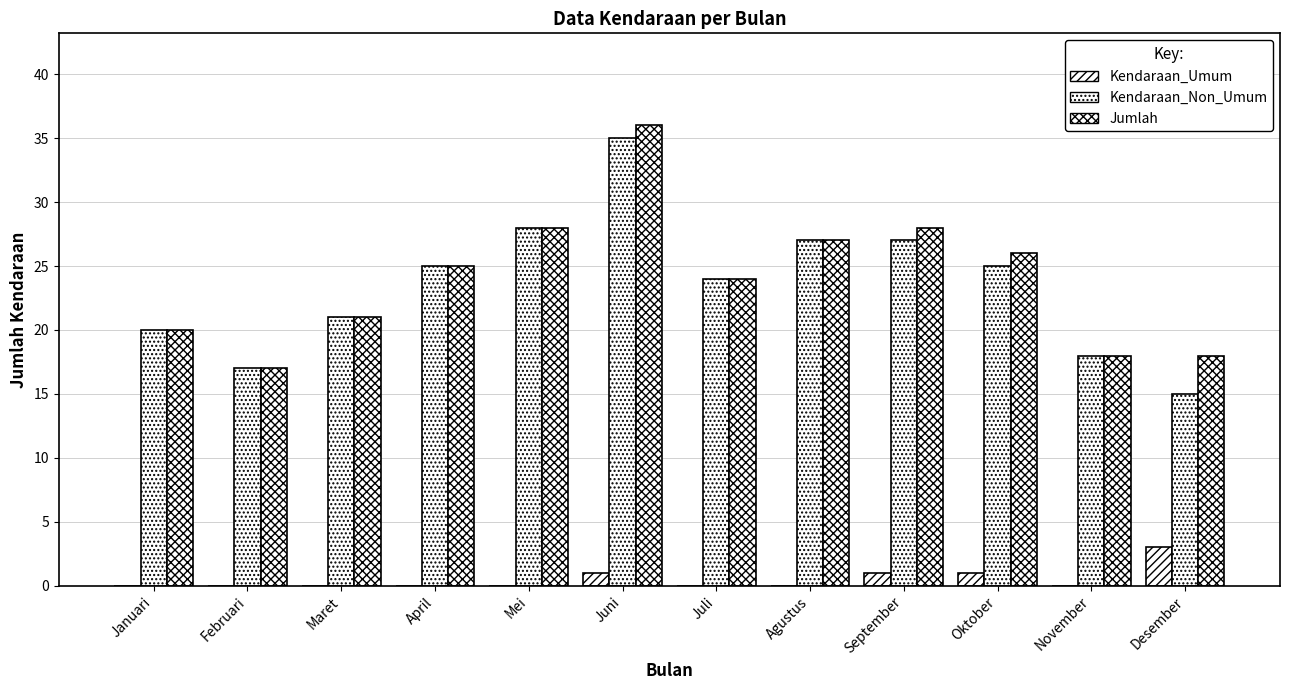

The Kendaraan_Umum series shows 4 at Desember. True or false?

False